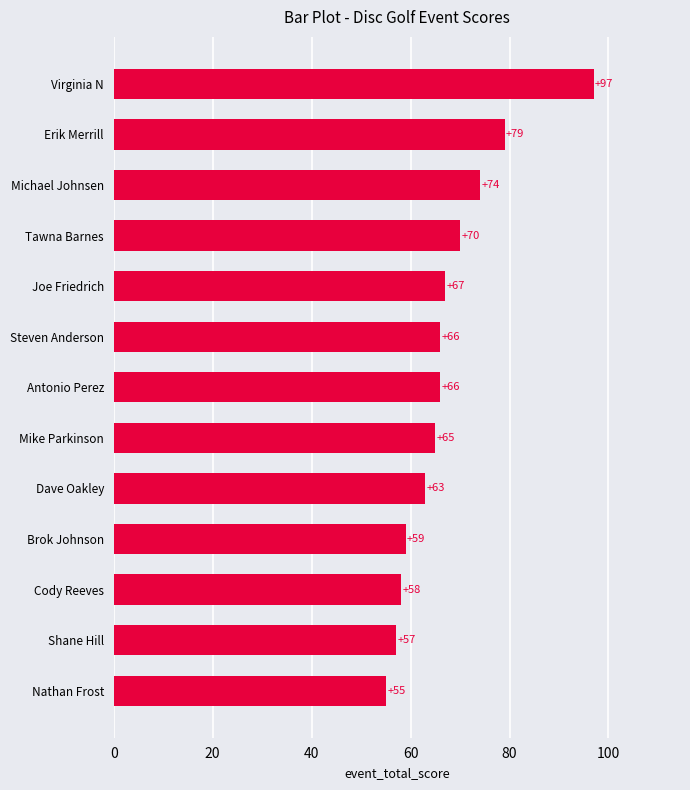

At which label is the value closest to 76?

Michael Johnsen